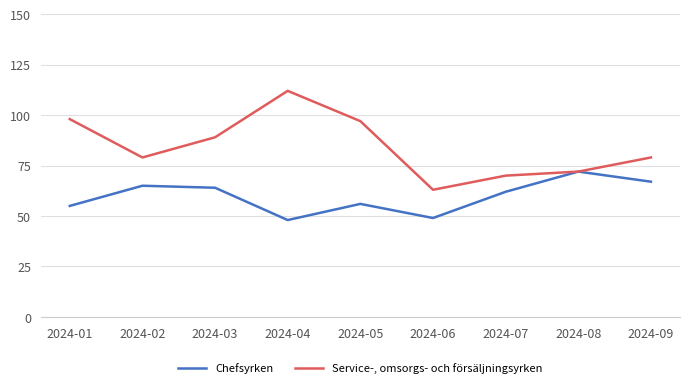

At which category does the chart reach its peak across all series?

2024-04